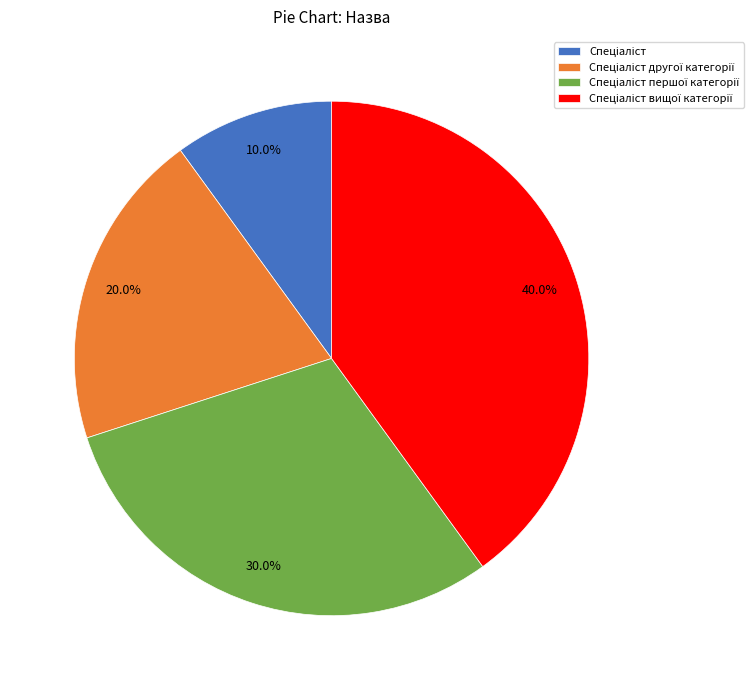

Is there any slice that represents more than half of the pie?

No